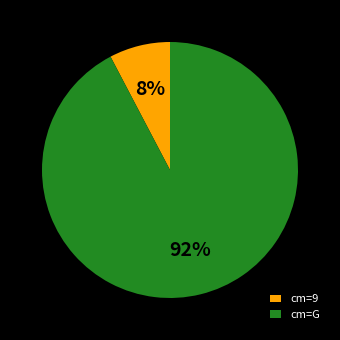

The cm=G slice represents 92% of the pie. True or false?

True